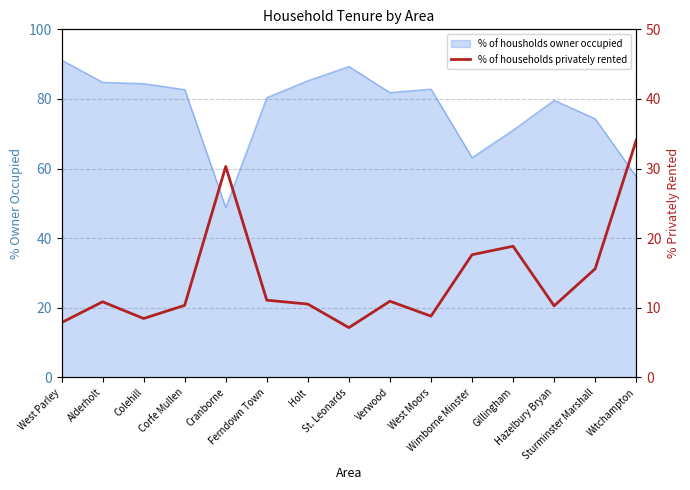

The chart shows a value of 15.6 at Sturminster Marshall. True or false?

True